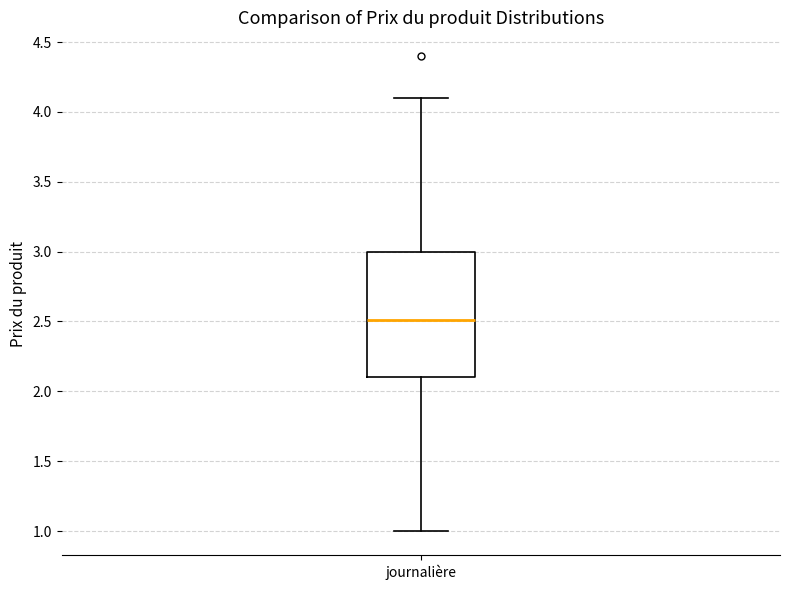

Where is the lower edge of the box for journalière on the y-axis? The values are not printed on the chart, so give them approximately, as read against the axis.

2.1